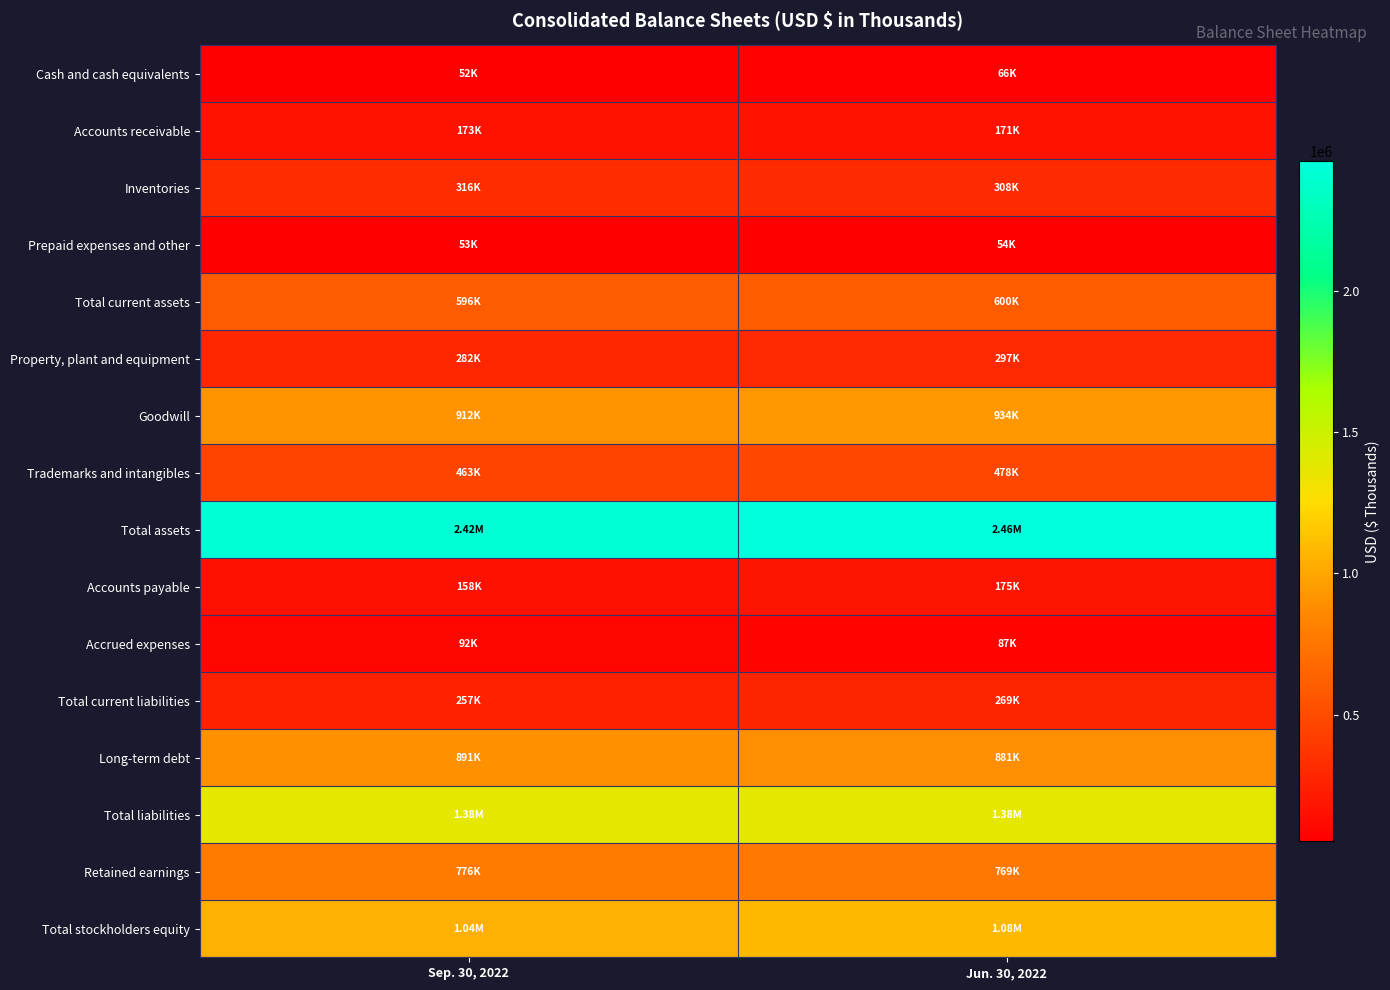

At how many categories does at least one series exceed 92742?

2